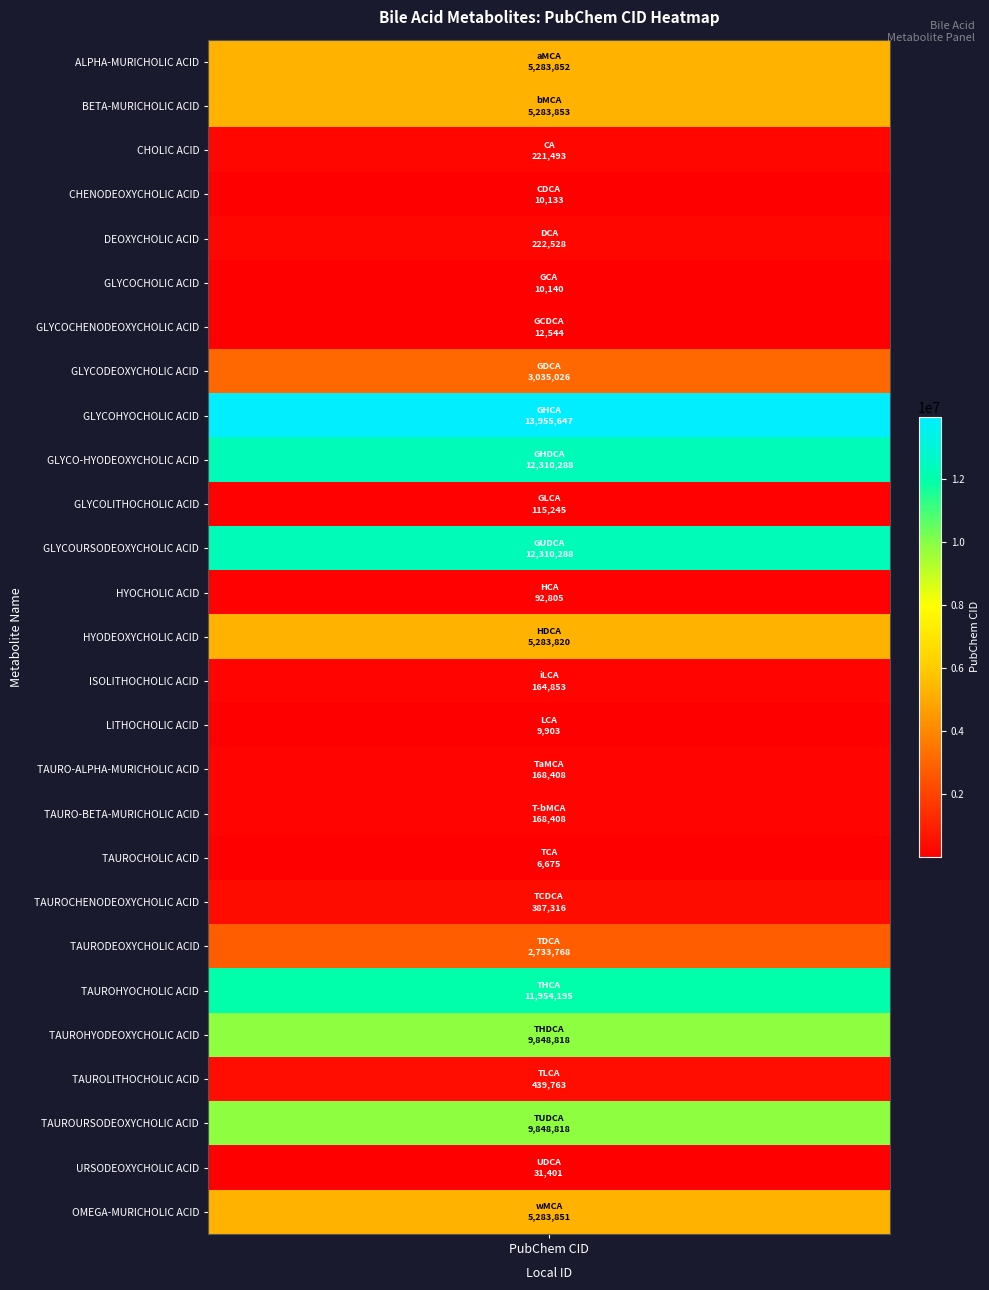

At which category does the chart reach its peak across all series?

GLYCOHYOCHOLIC ACID